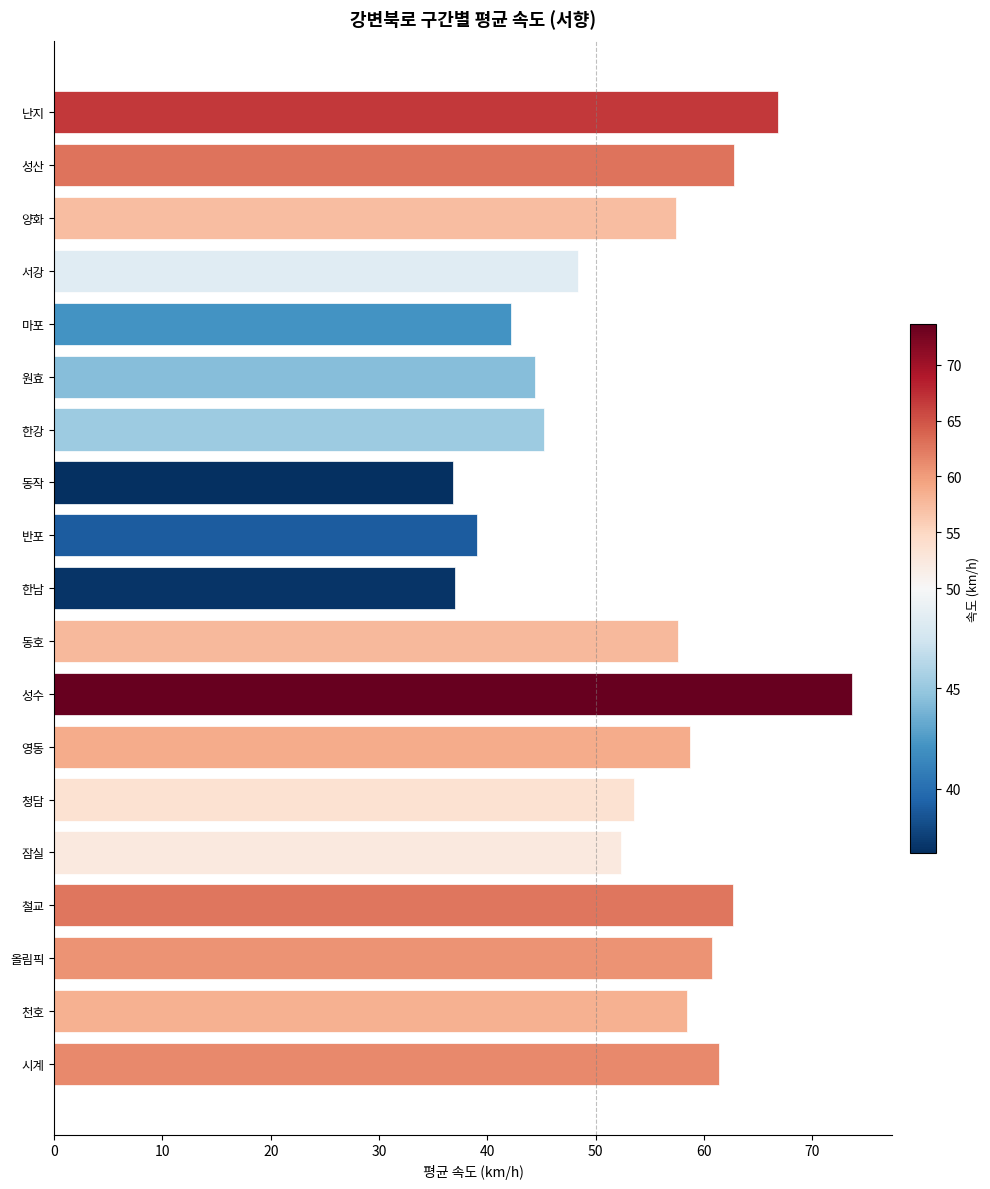

Where is the data nearest to the value 55?

청담